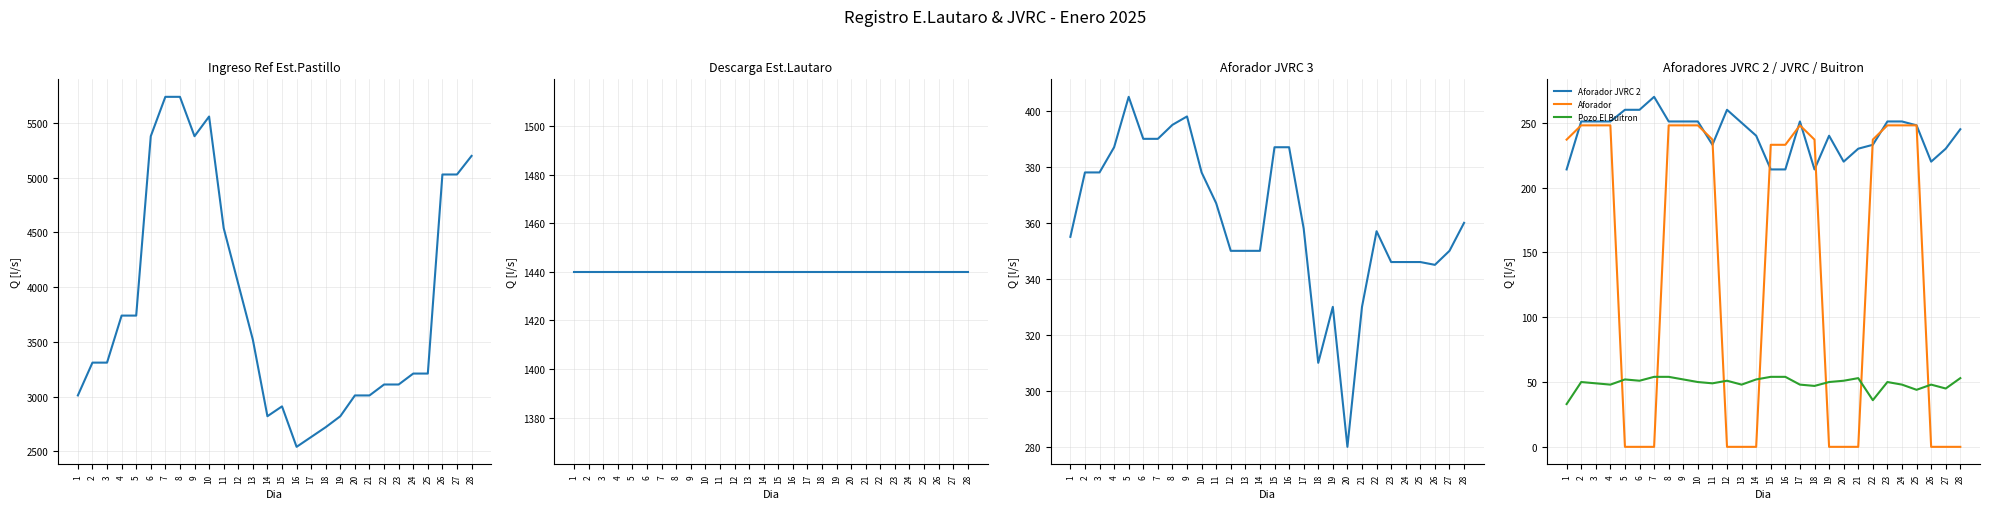

What is the sum of all Aforador JVRC 2 values?

6754